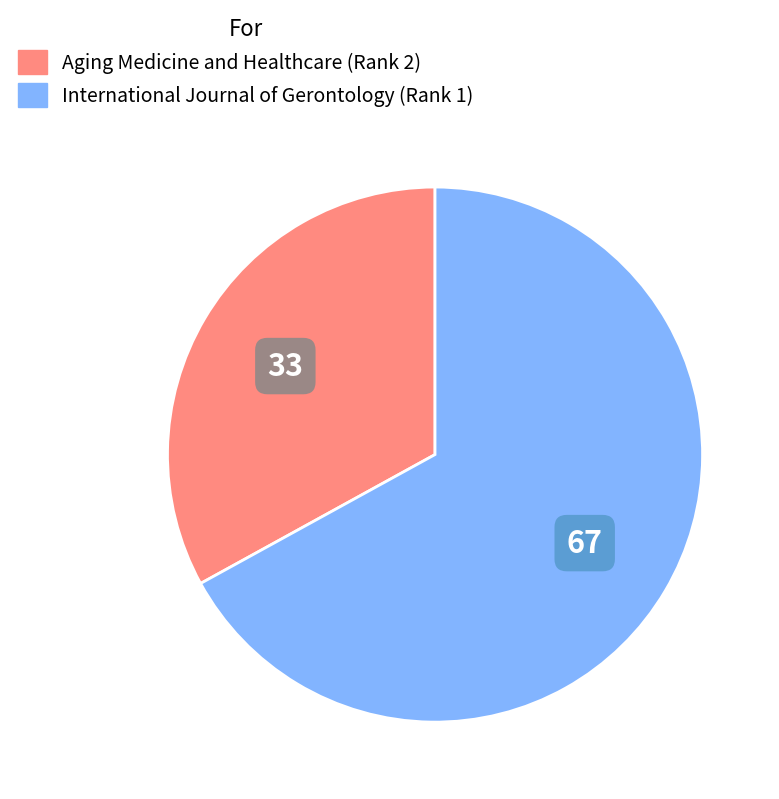

Combined, do International Journal of Gerontology (Rank 1) and Aging Medicine and Healthcare (Rank 2) account for over 50%?

Yes